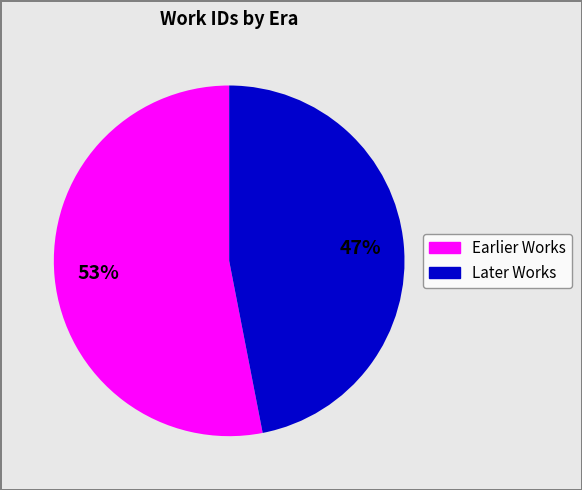

To the nearest percent, what is the average slice percentage?

50%